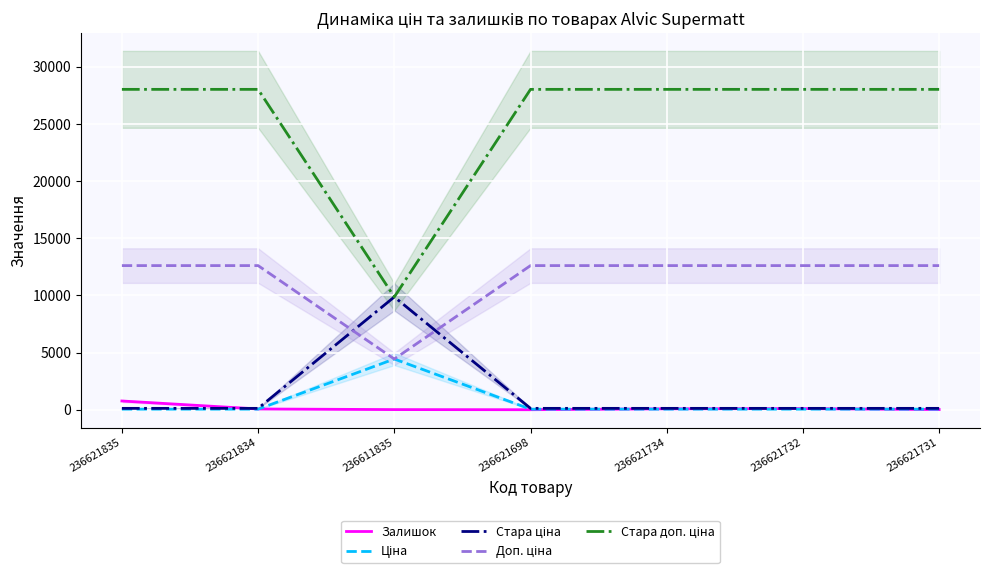

How many distinct data groups are displayed?

5